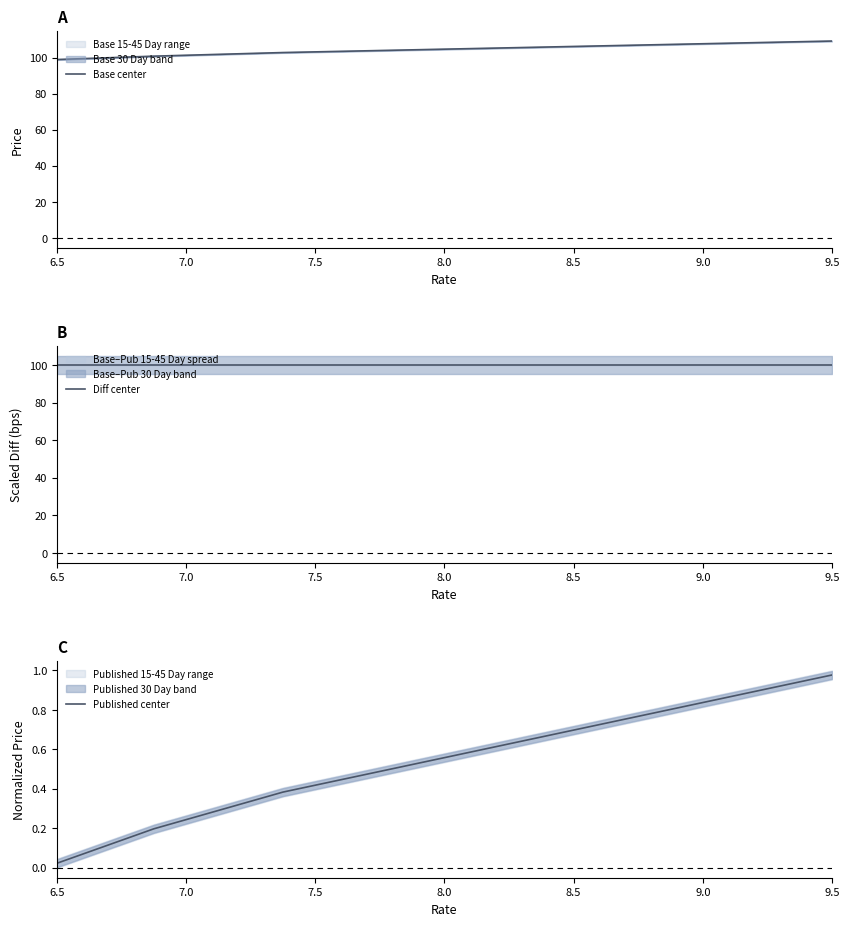

True or false: Base center has a value of 101.2 at 7.0.

True